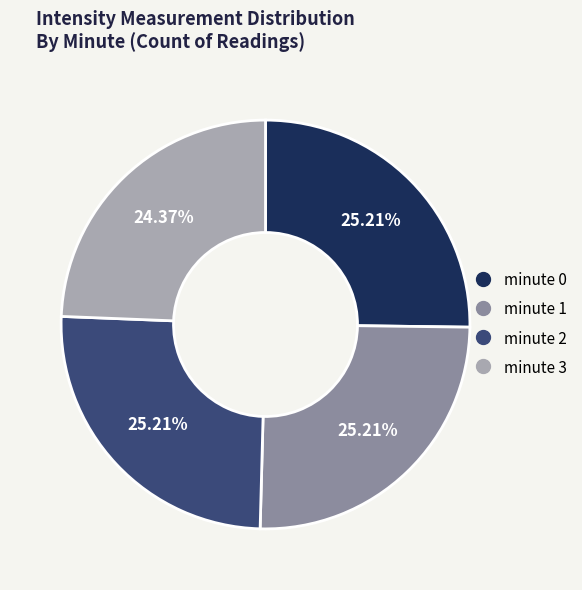

Which slice is the smallest?

minute 3